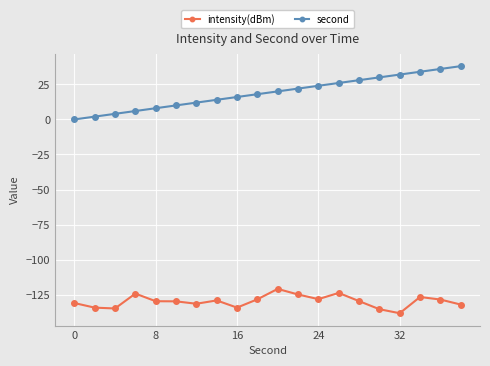

Which series has the widest spread of values?

second